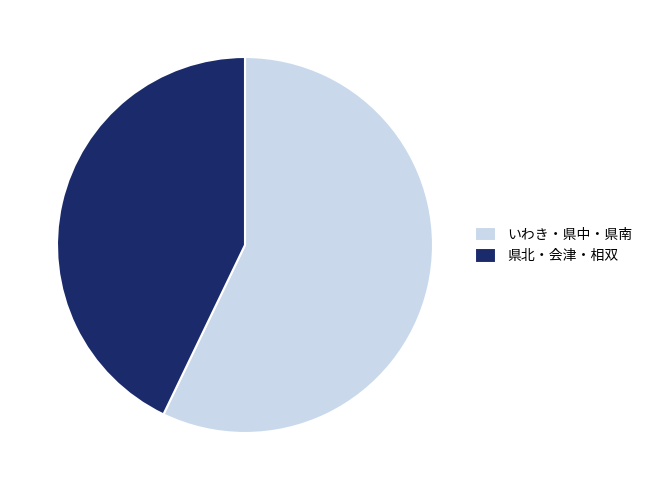

What is the largest slice in the pie chart?

いわき・県中・県南